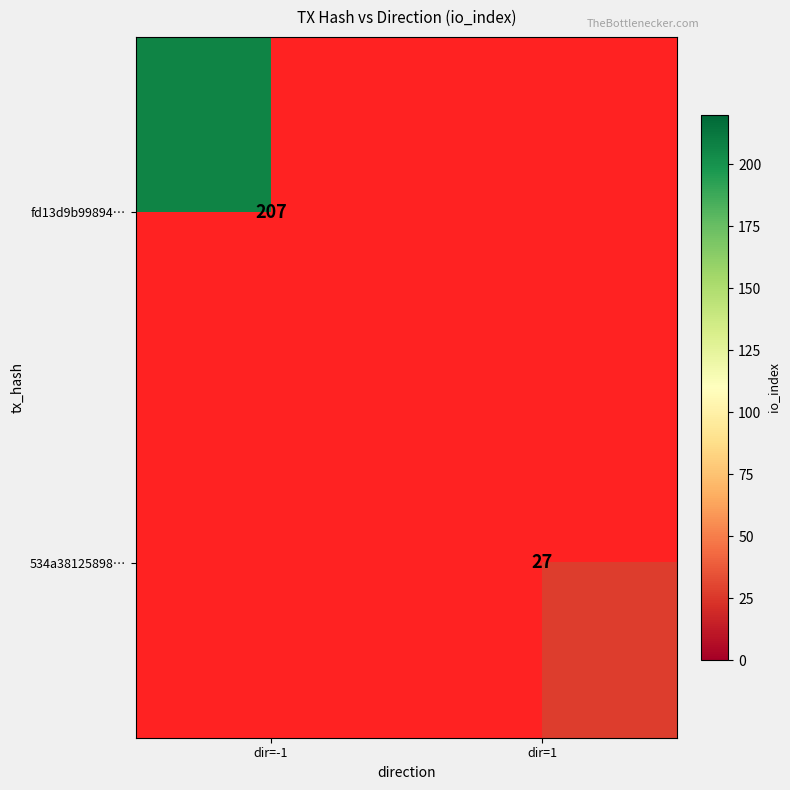

Is it true that 534a38125898… equals 43 at dir=1?

False